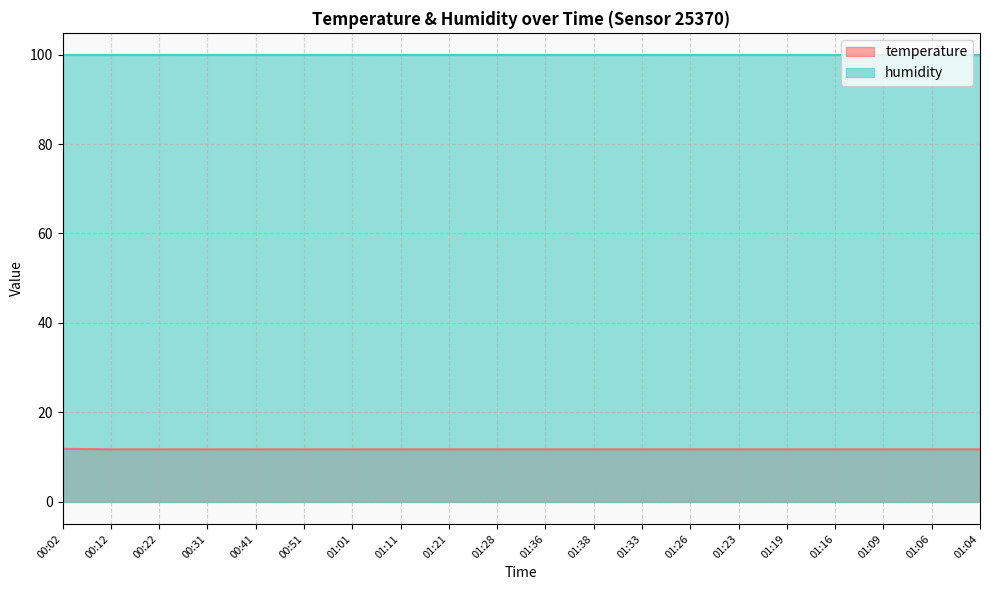

The value of humidity at 01:09 is 99.9. True or false?

True